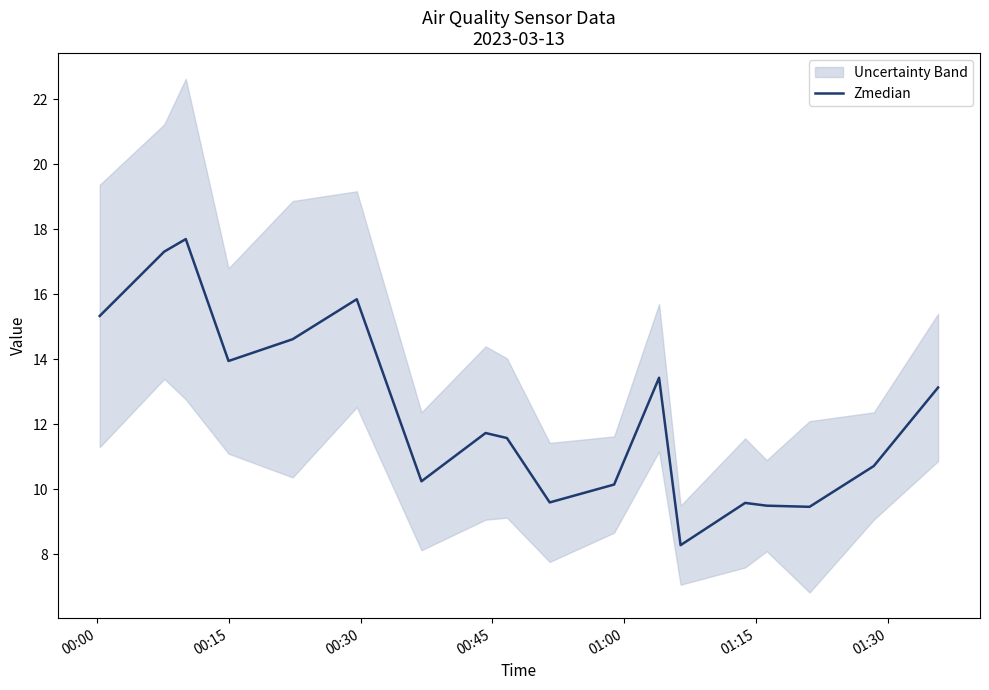

What is the maximum value for Zmedian?

17.7